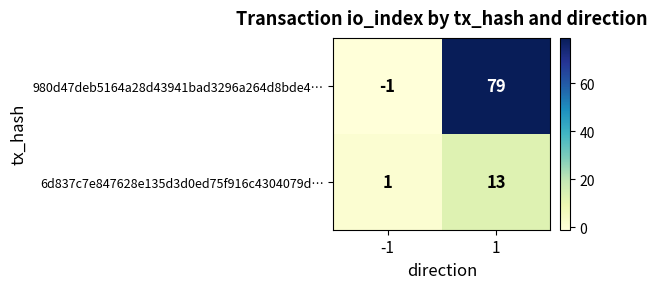

Is the value of 6d837c7e847628e135d3d0ed75f916c4304079d… at 1 greater than the value of 980d47deb5164a28d43941bad3296a264d8bde4… at 1?

No